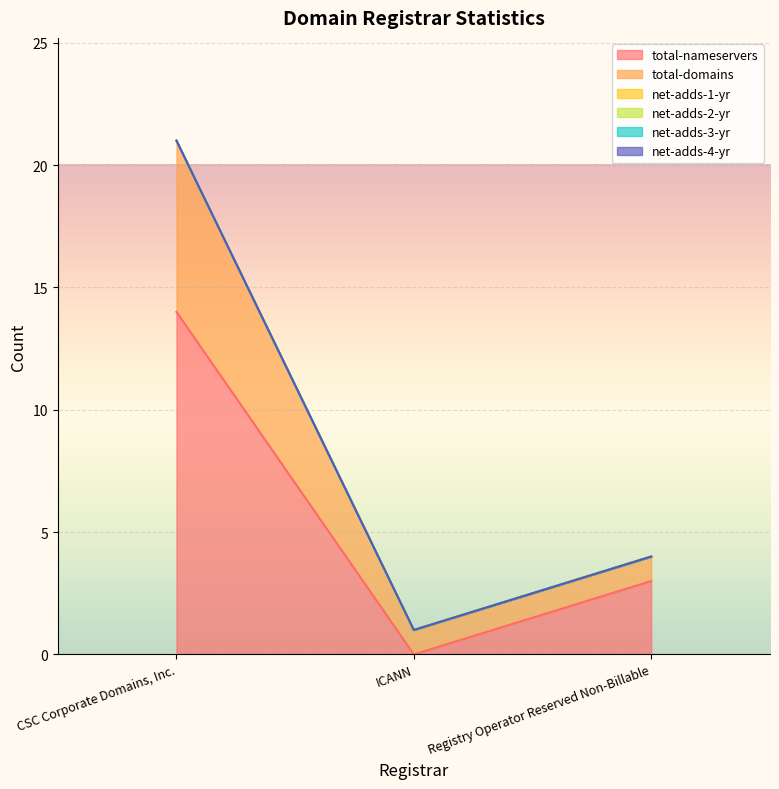

At which label is net-adds-1-yr closest to 0?

CSC Corporate Domains, Inc.